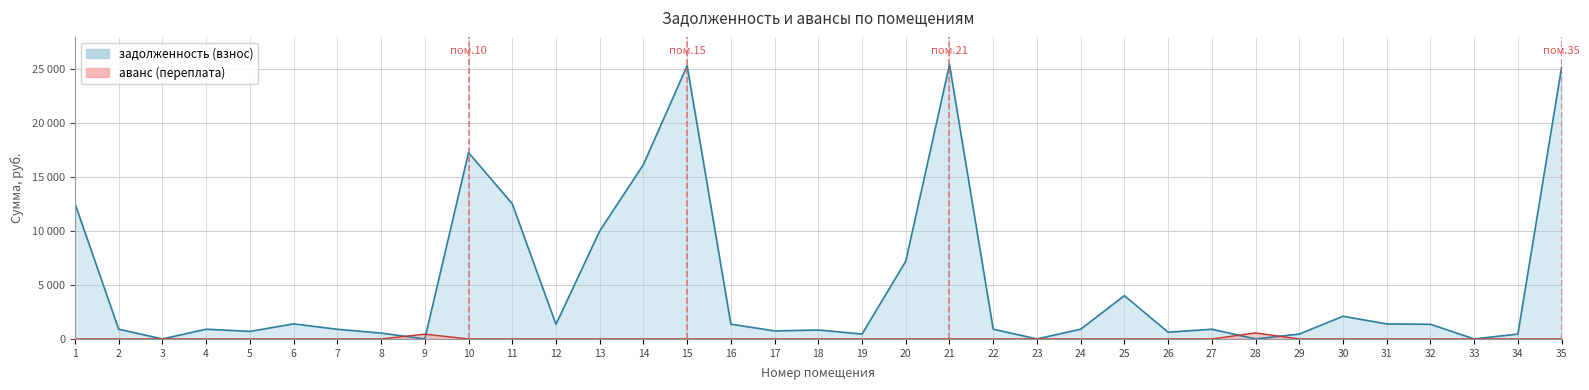

What are all the series names shown in the legend?

задолженность (взнос), аванс (переплата)